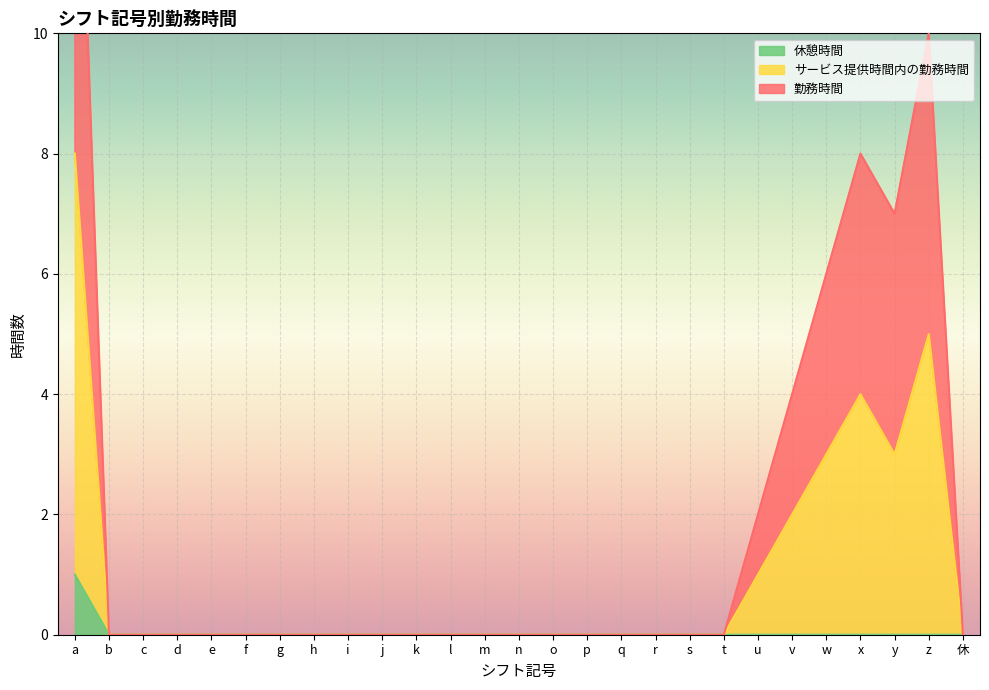

Is the value of サービス提供時間内の勤務時間 at a greater than the value of 勤務時間 at b?

Yes